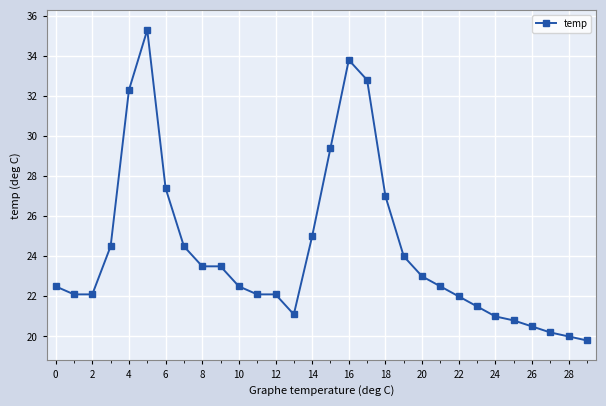

How many categories are shown in the chart?

30